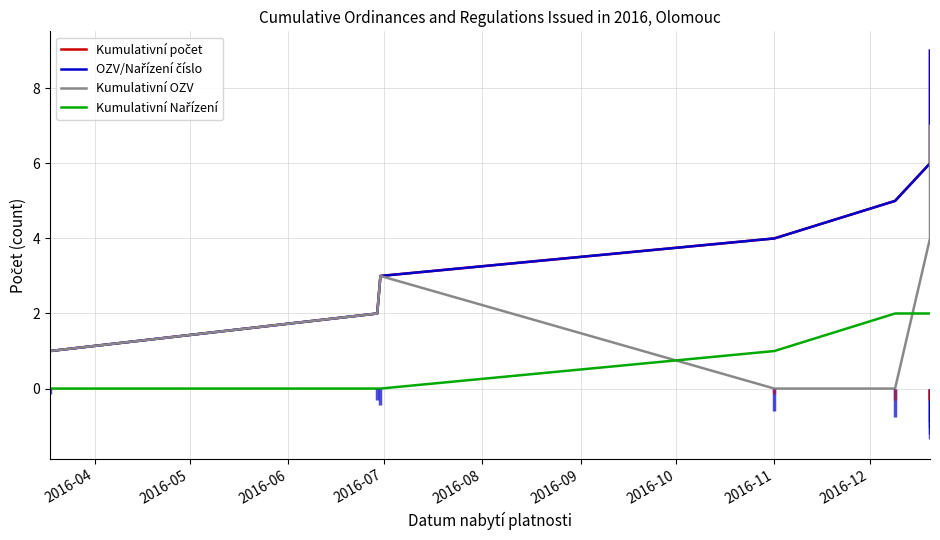

What is the highest value of the Kumulativní OZV series?

7